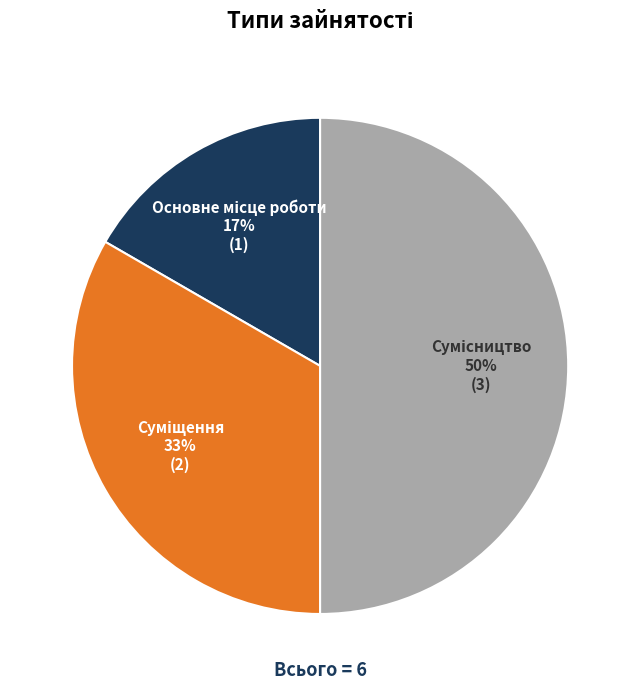

To the nearest percent, what is the difference between the largest and smallest slice percentages?

33%